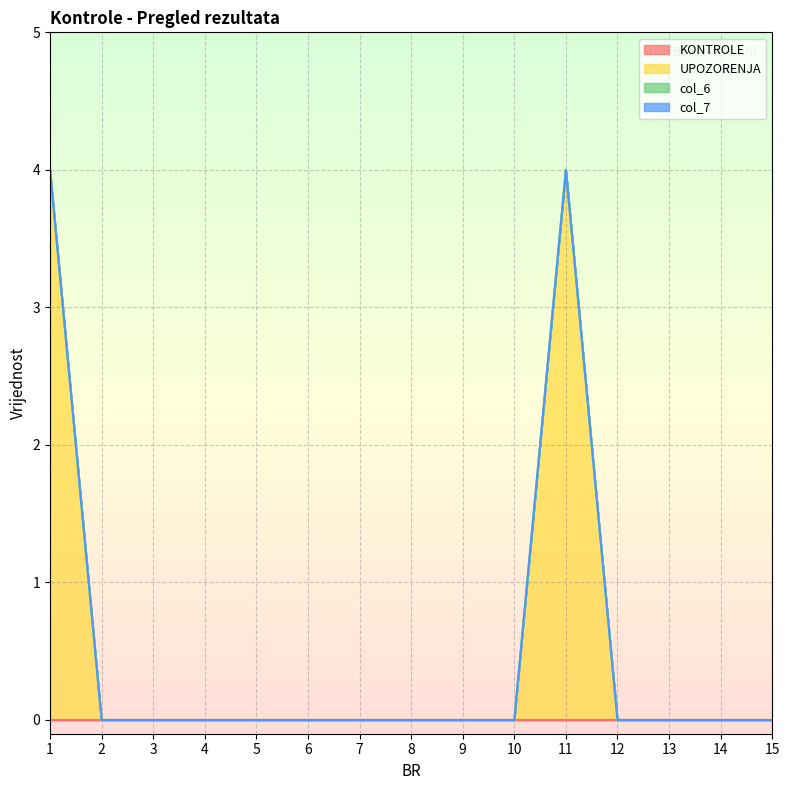

Reading left to right, what are all the values shown in this chart?

KONTROLE: 1=0	2=0	3=0	4=0	5=0	6=0	7=0	8=0	9=0	10=0	11=0	12=0	13=0	14=0	15=0
UPOZORENJA: 1=4	2=0	3=0	4=0	5=0	6=0	7=0	8=0	9=0	10=0	11=4	12=0	13=0	14=0	15=0
col_6: 1=0	2=0	3=0	4=0	5=0	6=0	7=0	8=0	9=0	10=0	11=0	12=0	13=0	14=0	15=0
col_7: 1=0	2=0	3=0	4=0	5=0	6=0	7=0	8=0	9=0	10=0	11=0	12=0	13=0	14=0	15=0